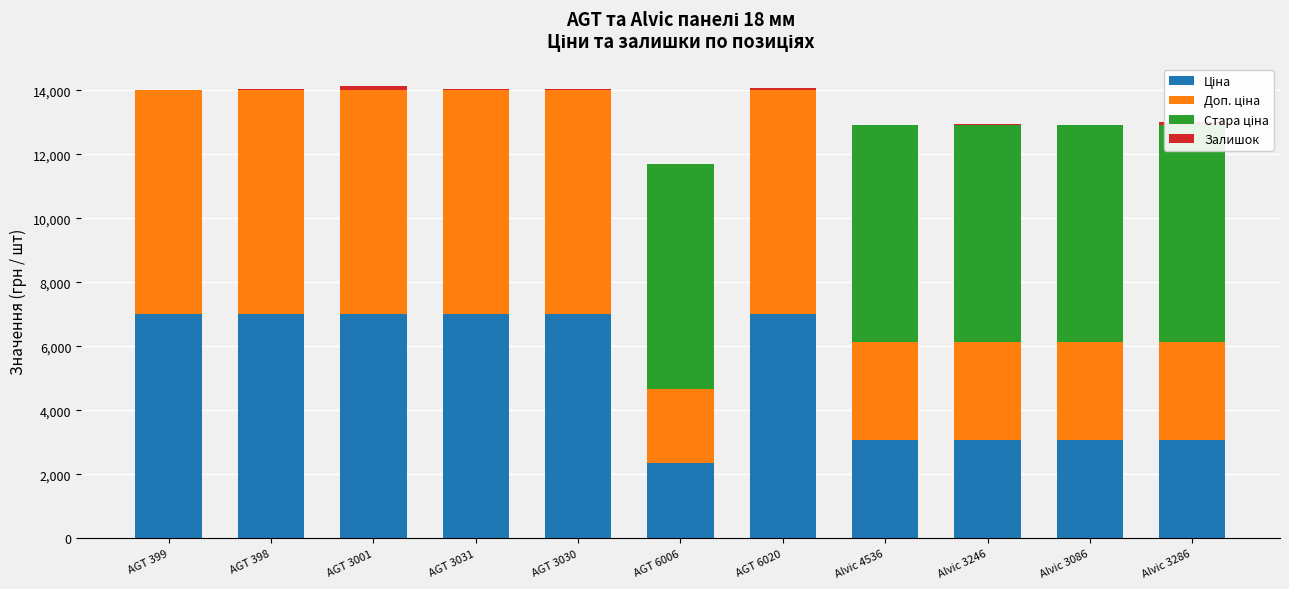

What is the label of the 10th bar from the right?

AGT 398